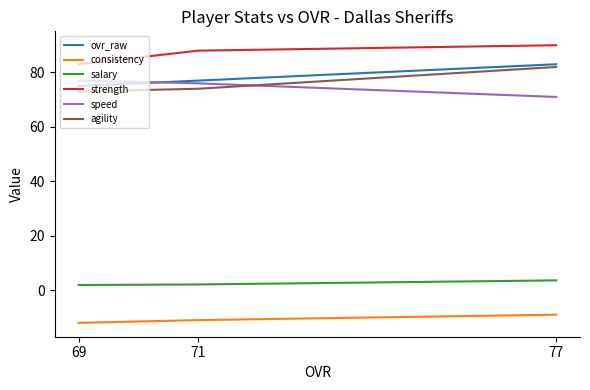

Which series has the widest spread of values?

agility